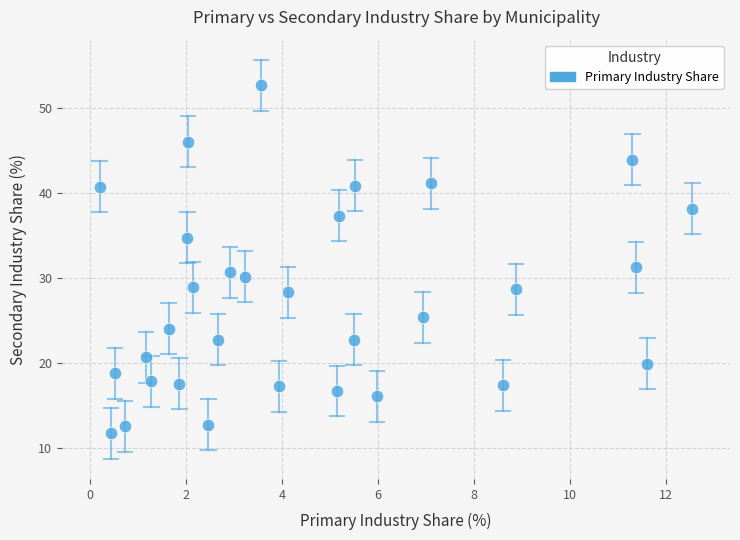

What Y value in the scatter plot is closest to 32?

31.3